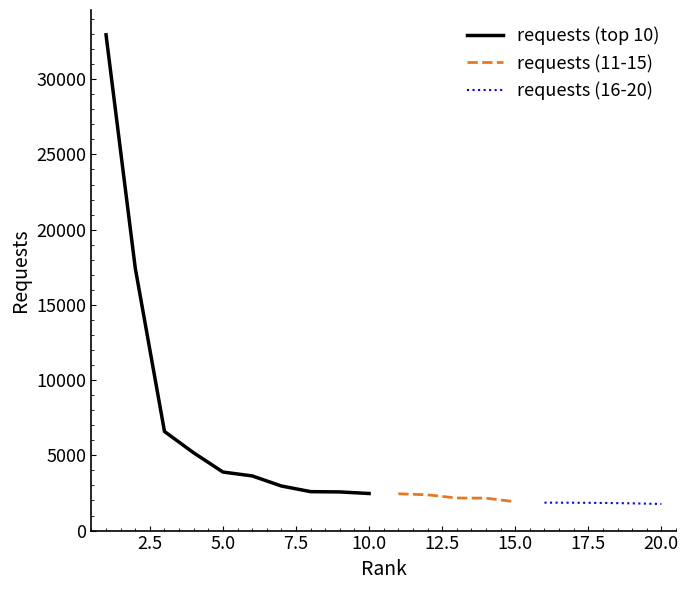

What is the sum of all values?

100446